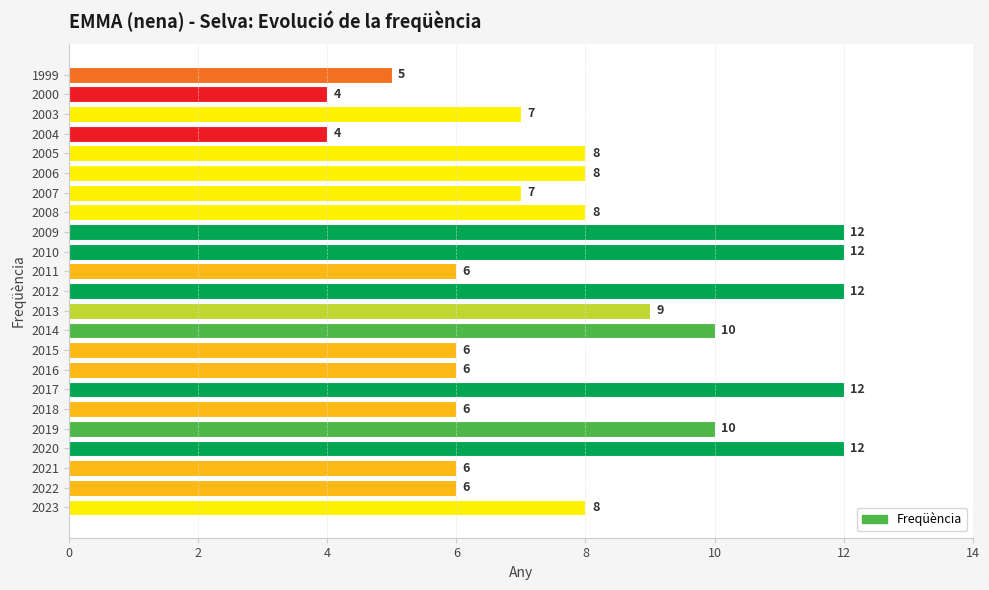

Reading bottom to top, list all the values displayed in this chart.

8	6	6	12	10	6	12	6	6	10	9	12	6	12	12	8	7	8	8	4	7	4	5